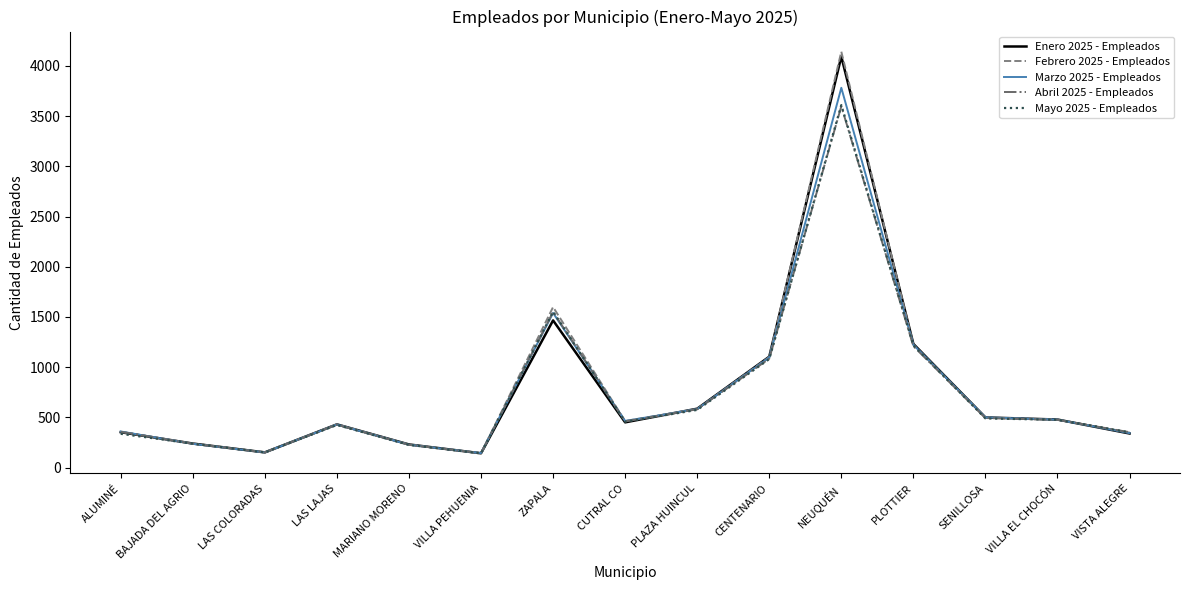

Which category has the highest value across all series?

NEUQUÉN